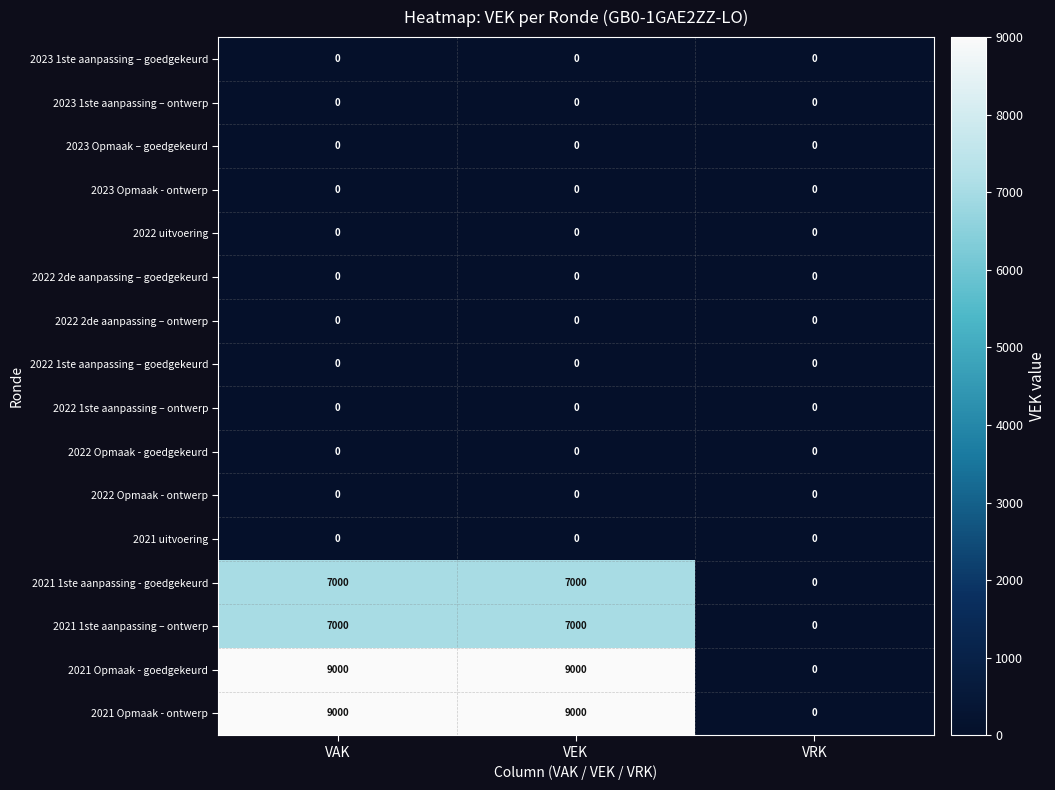

What is the spread (max minus min) of values at VAK?

9000